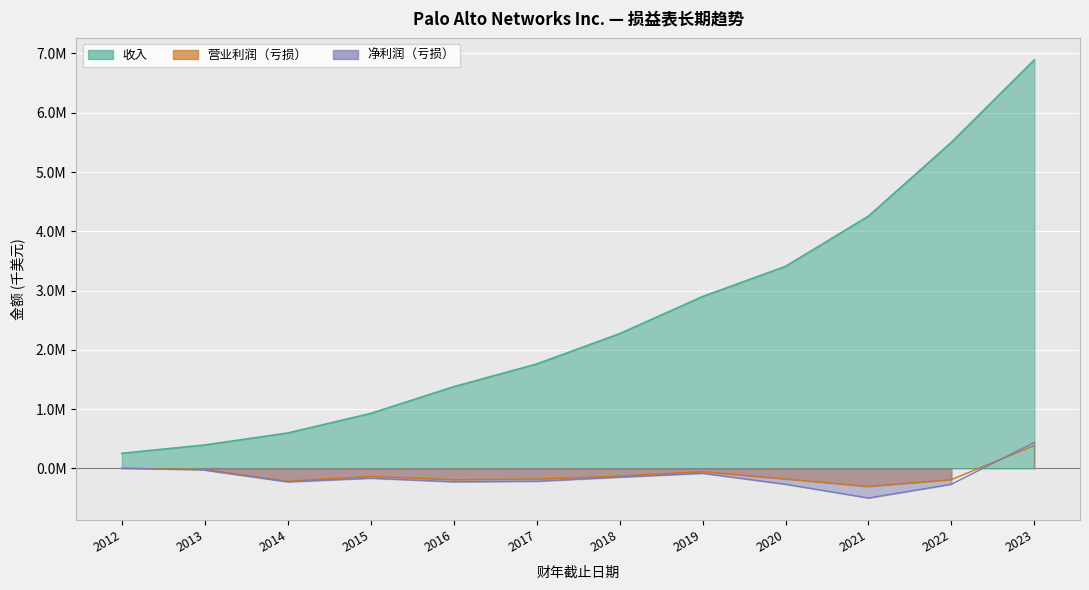

Where does the 营业利润（亏损） series first go above -133536?

2012